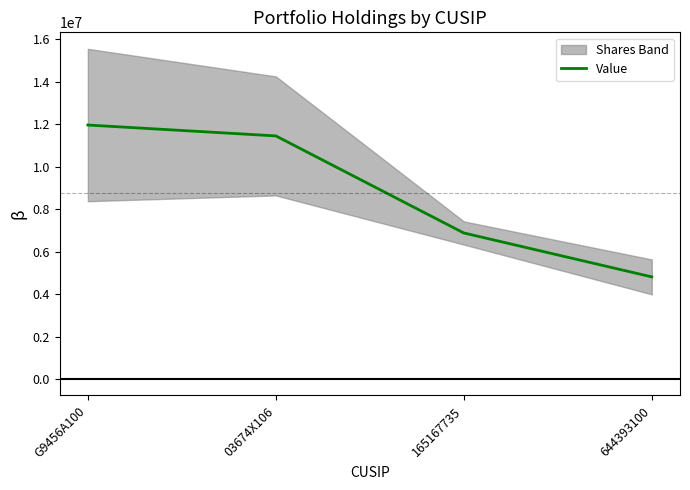

Read the value at 03674X106, to the nearest 100.

11449000